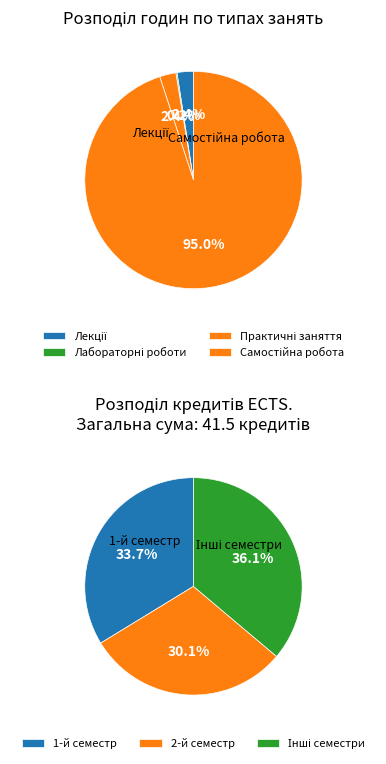

Does any single category account for the majority?

No